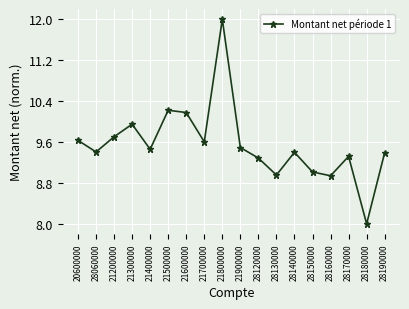

How many categories are shown in the chart?

18